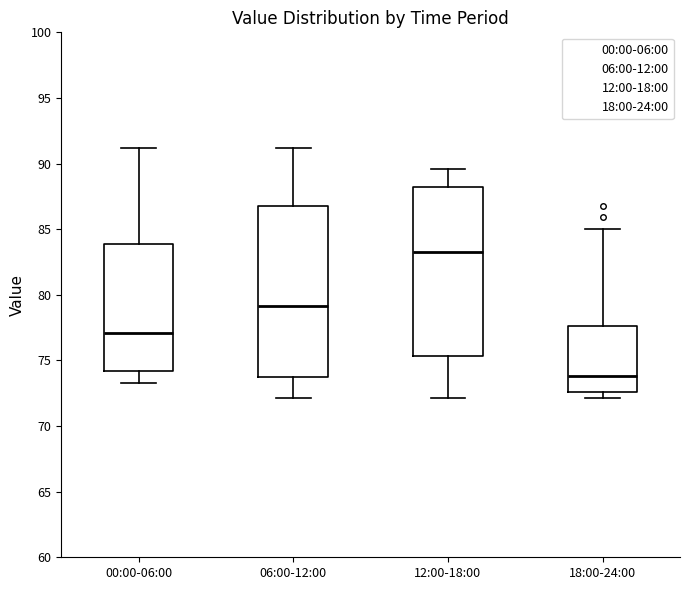

Which box's median line is the highest?

12:00-18:00